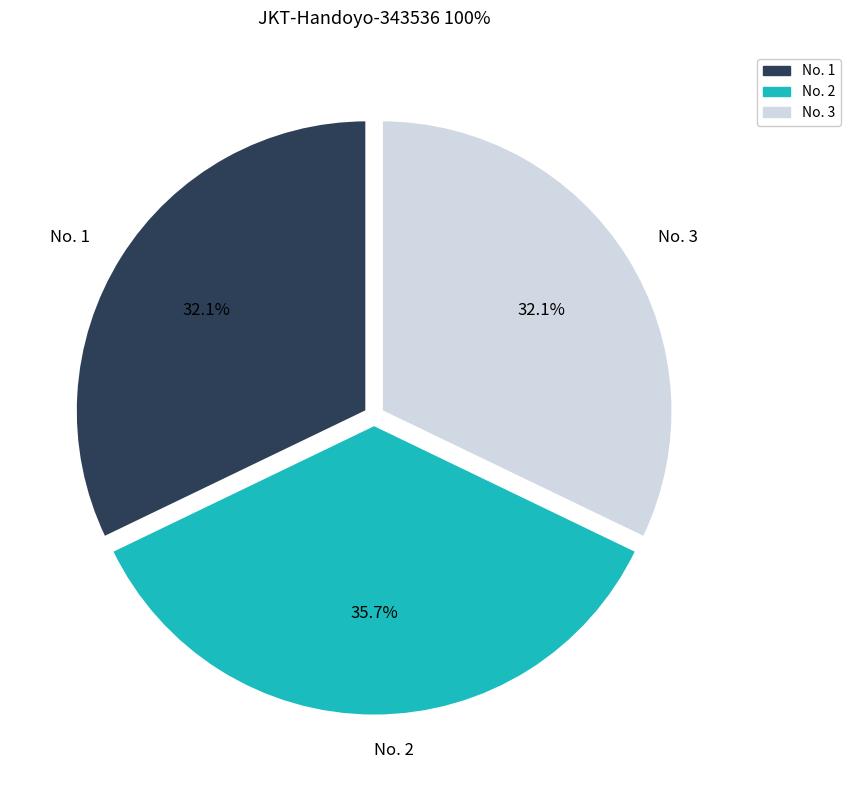

To the nearest percent, what is the combined percentage of No. 3 and No. 1?

64%